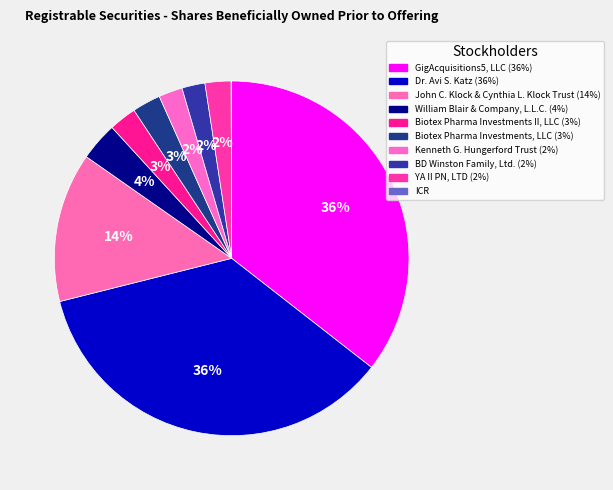

Which category has the smallest portion of the pie?

ICR